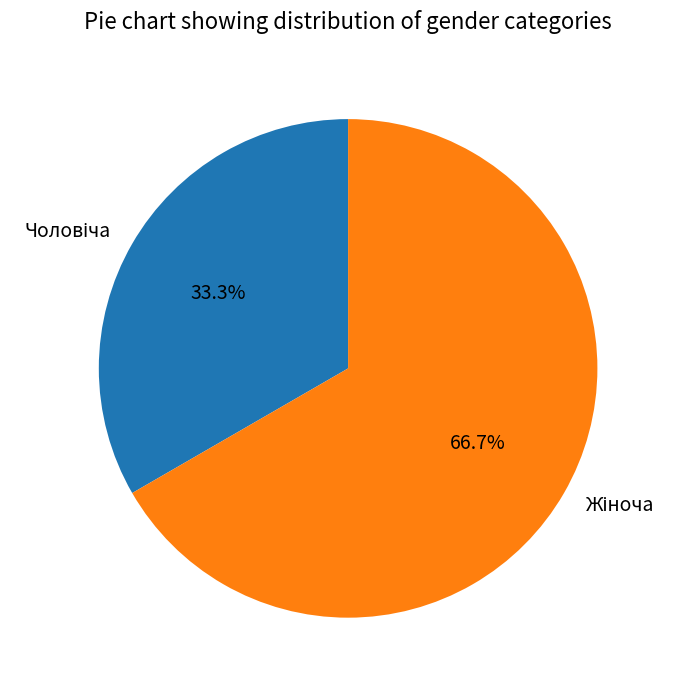

Count the number of slices in the pie.

2